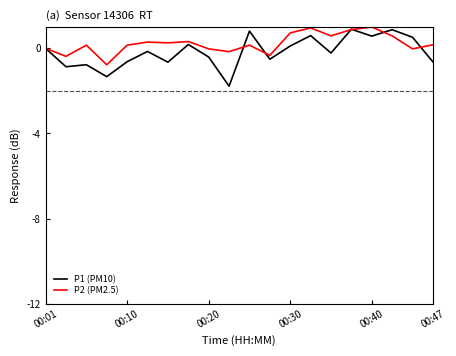

Does the chart display data point markers on the line(s)?

No